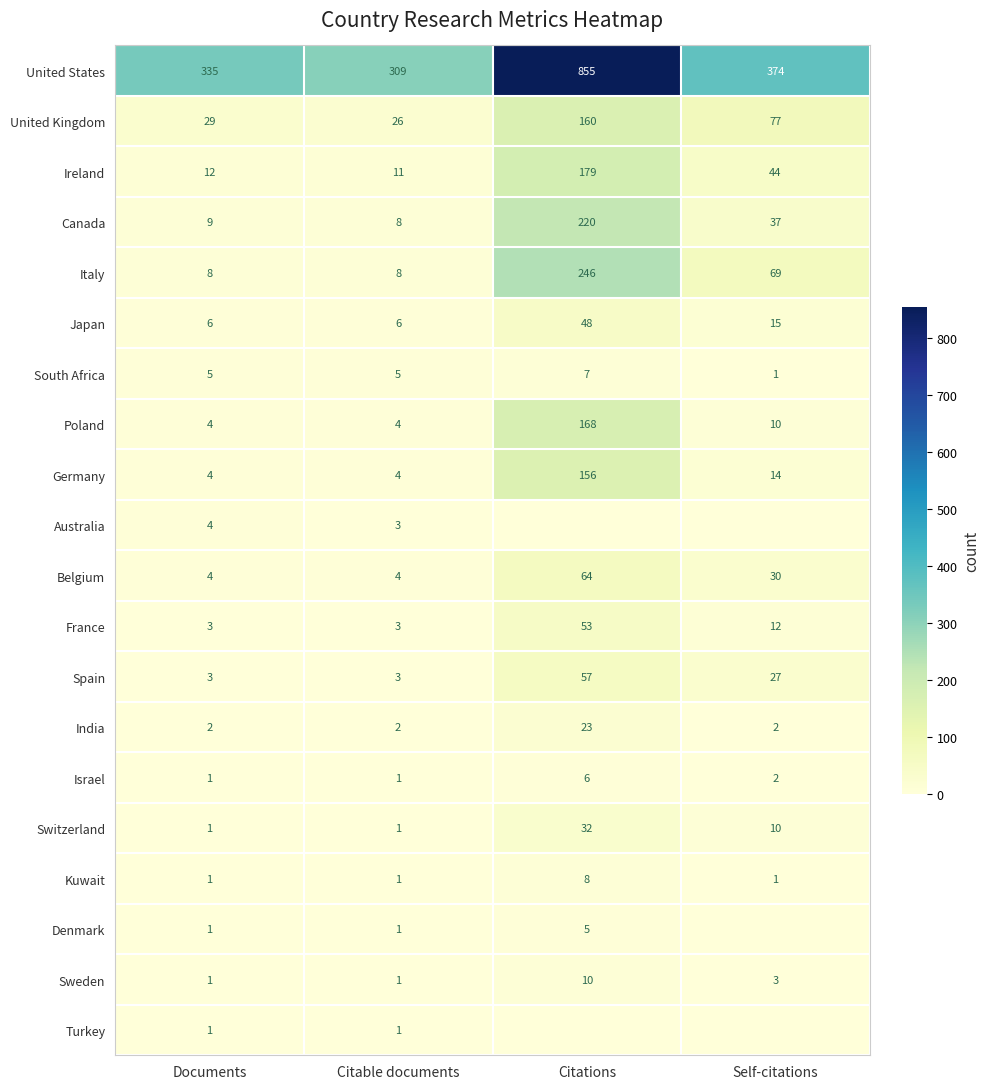

Is the value of India at Citable documents greater than the value of Spain at Citations?

No